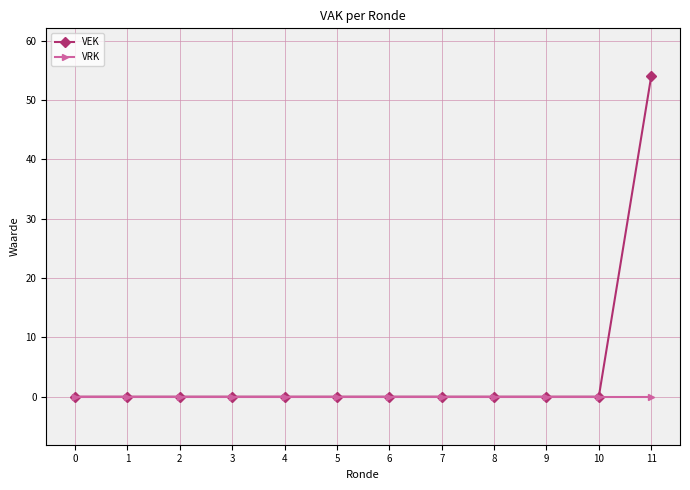

What are all the series names shown in the legend?

VEK, VRK